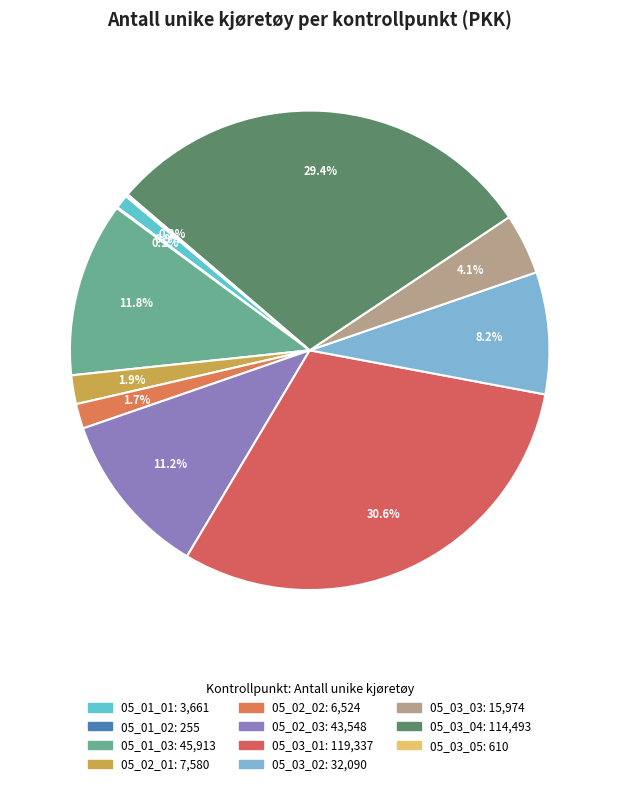

True or false: 05_03_05 accounts for 1% of the total.

False